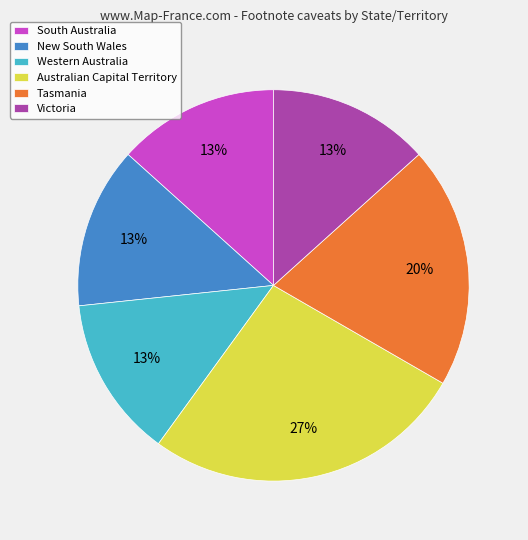

Which has a higher value, Australian Capital Territory or South Australia?

Australian Capital Territory